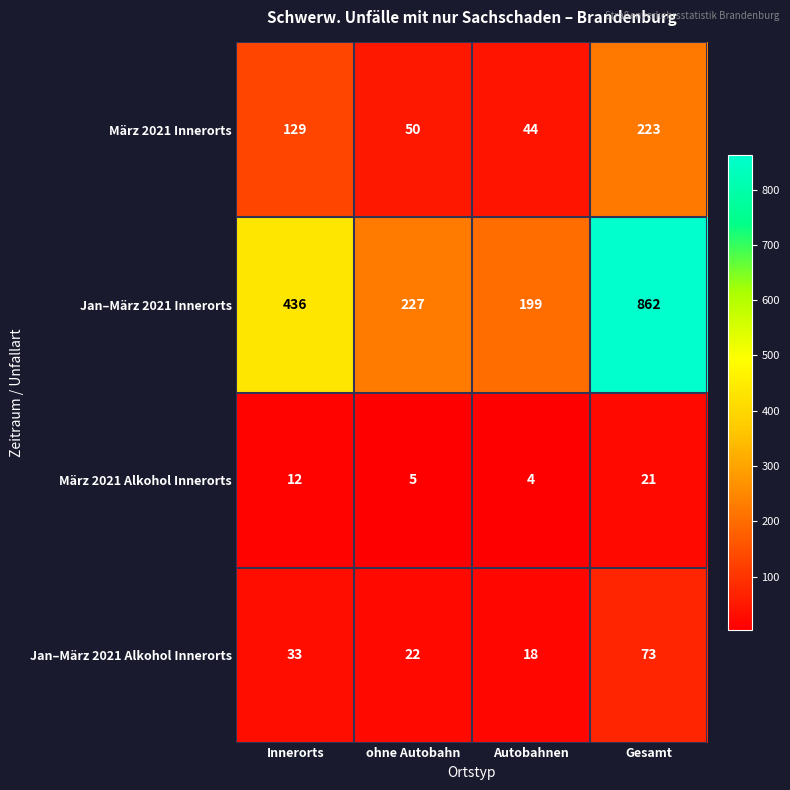

At which category is the sum across all series the highest?

Gesamt